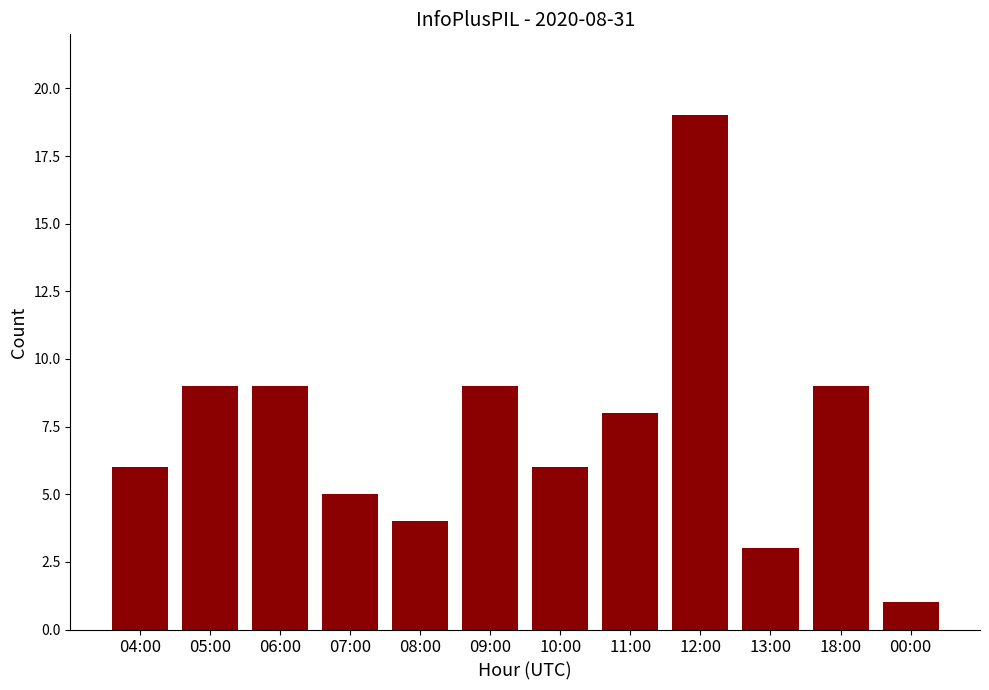

Which label corresponds to the largest value in the chart?

12:00